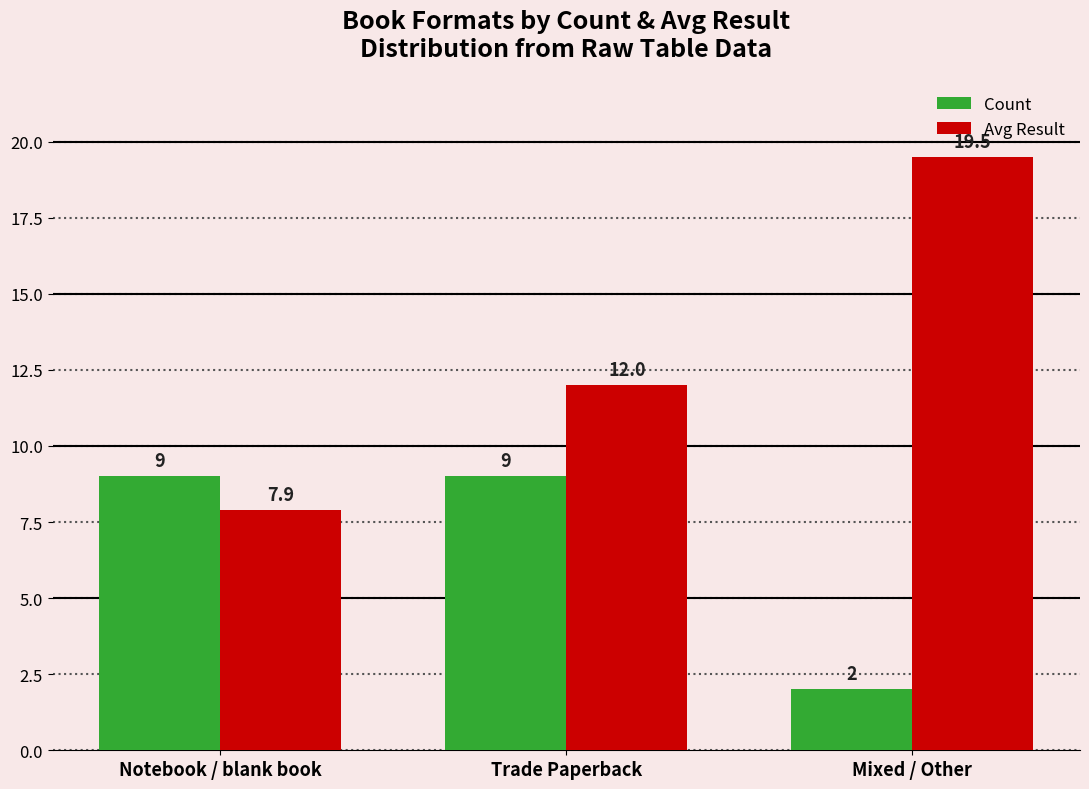

List the labels in order of Avg Result value, smallest first.

Notebook / blank book, Trade Paperback, Mixed / Other